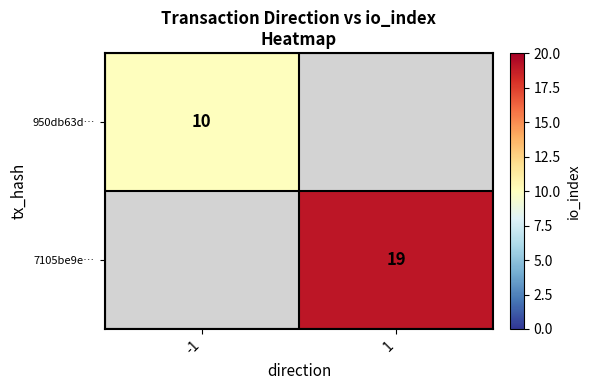

Is the value of 950db63d… at -1 greater than the value of 7105be9e… at 1?

No